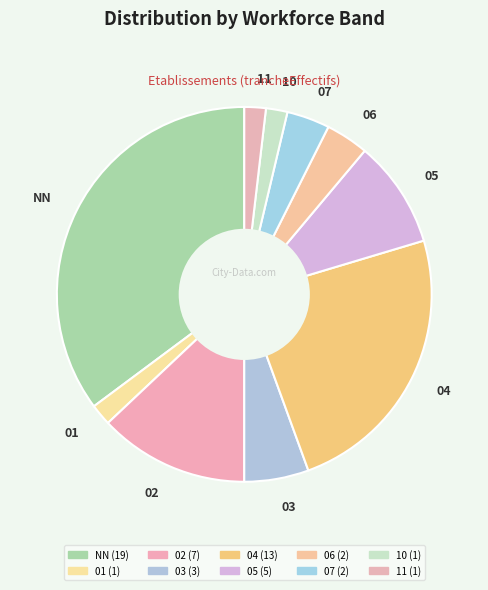

Which slice is the largest?

NN